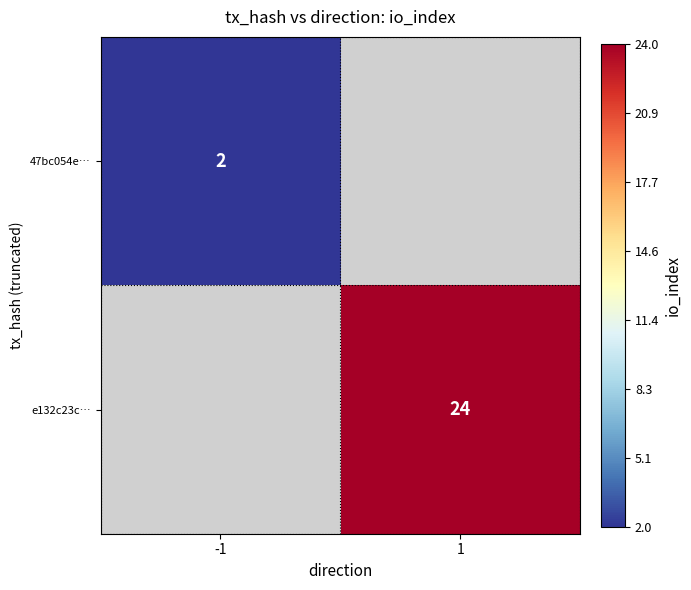

Is it true that e132c23c… equals 24 at 1?

True